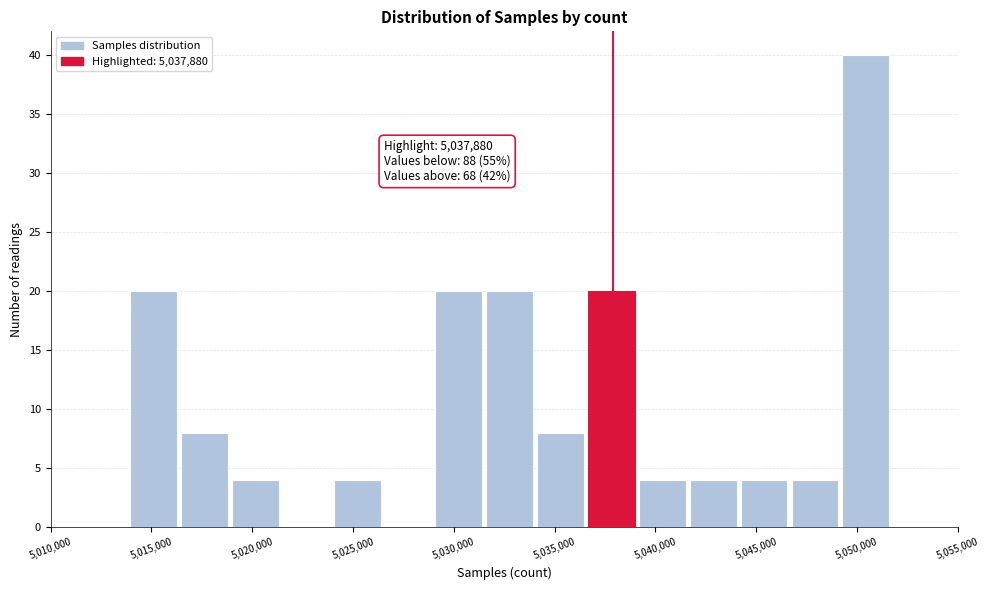

Over which range of the x-axis is the bar tallest?

5049000 to 5051500